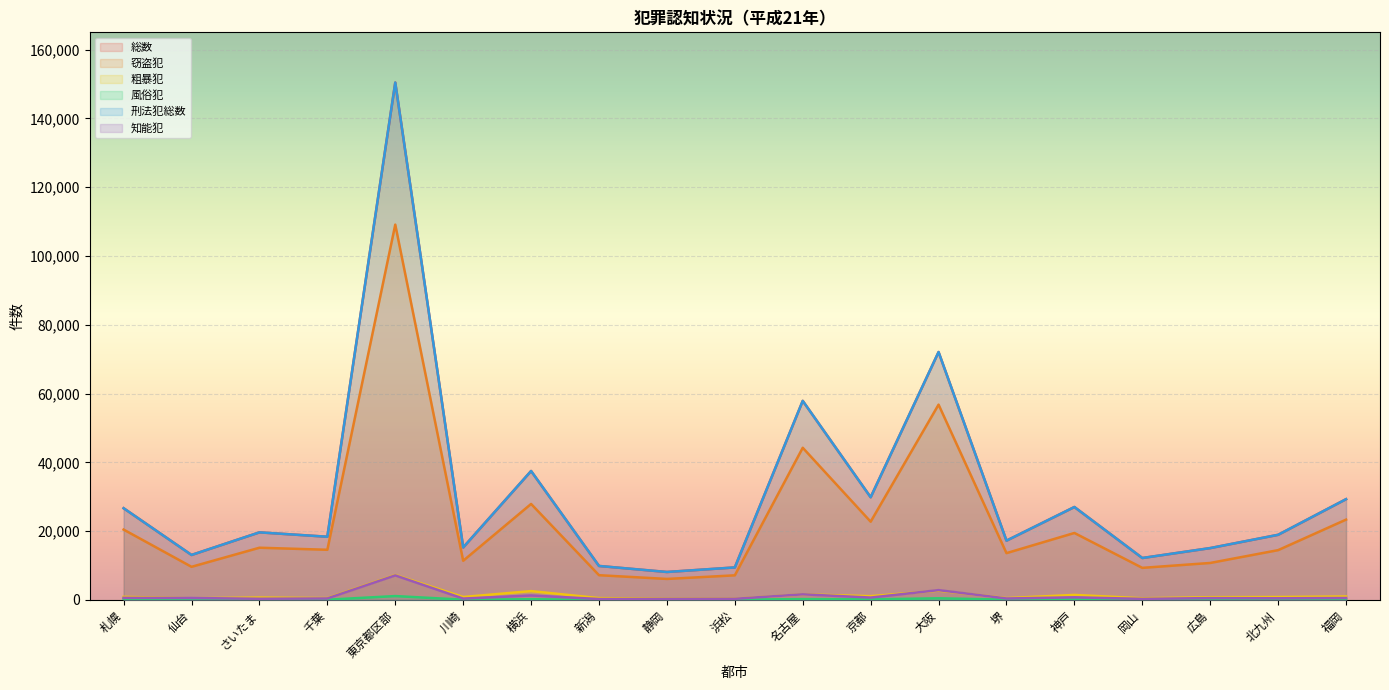

Between 堺 and 北九州, which series saw the biggest shift?

総数